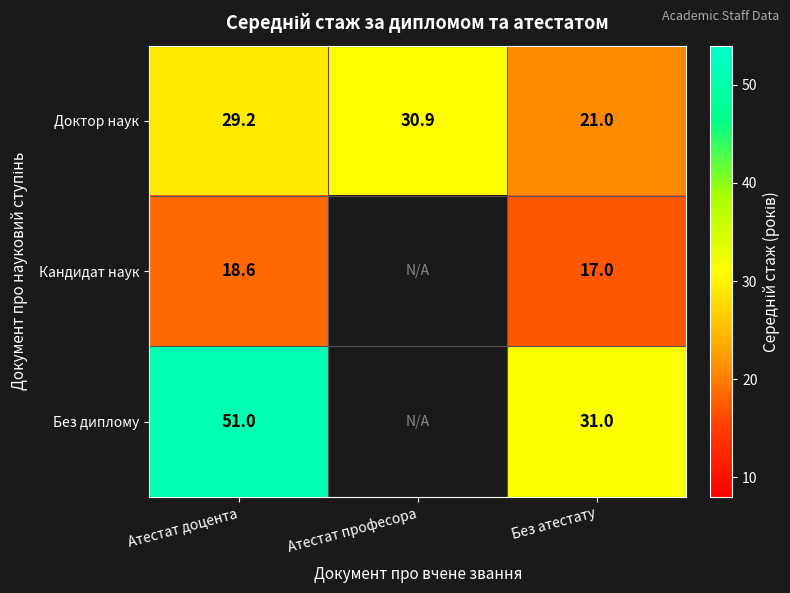

The value of Кандидат наук at Атестат доцента is 7.2. True or false?

False